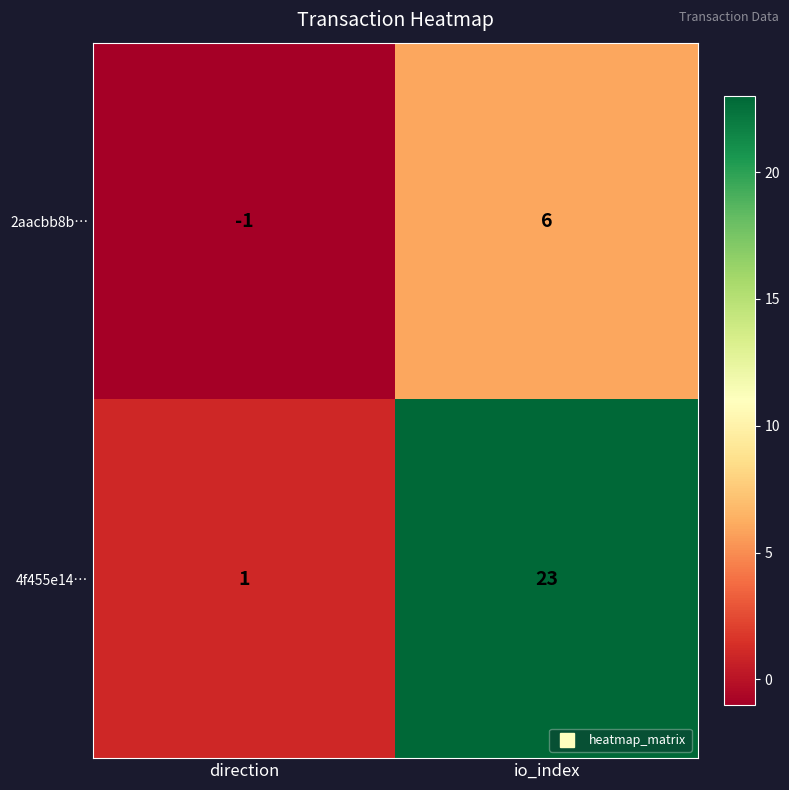

True or false: 2aacbb8b… has a value of 3 at io_index.

False